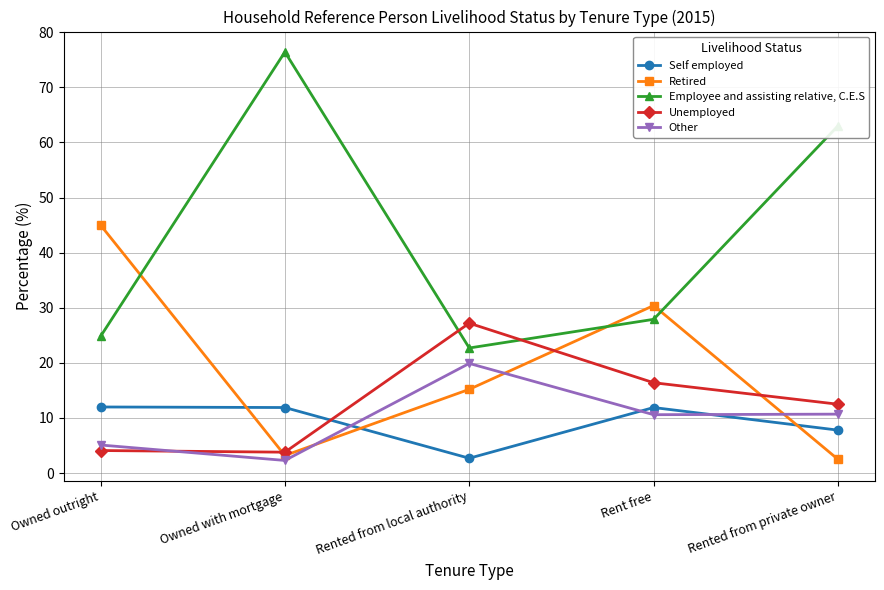

What is the difference between the maximum and second lowest values in the Unemployed series?

23.1